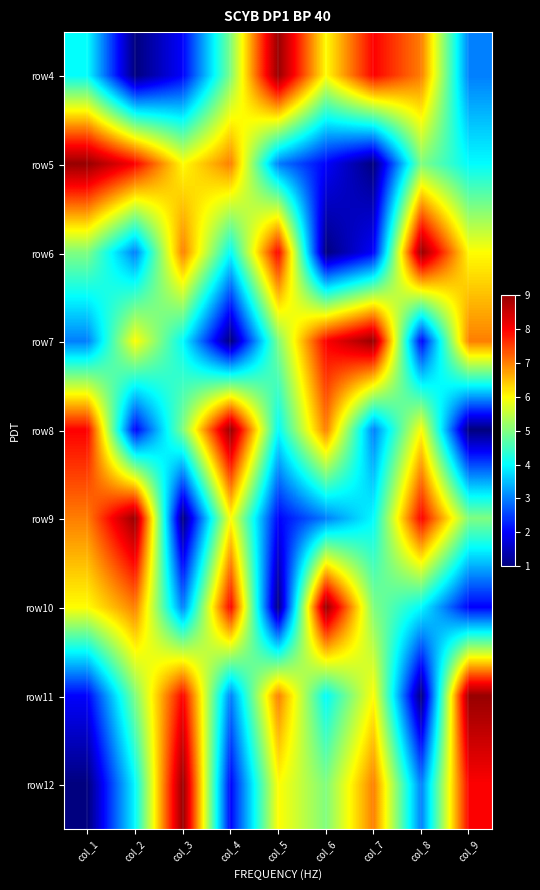

Reading left to right, transcribe all the data shown in this chart.

row4: col_1=4	col_2=1	col_3=2	col_4=5	col_5=9	col_6=6	col_7=8	col_8=7	col_9=3
row5: col_1=9	col_2=8	col_3=6	col_4=7	col_5=3	col_6=2	col_7=1	col_8=5	col_9=4
row6: col_1=5	col_2=3	col_3=7	col_4=4	col_5=8	col_6=1	col_7=2	col_8=9	col_9=6
row7: col_1=3	col_2=6	col_3=4	col_4=1	col_5=5	col_6=8	col_7=9	col_8=2	col_9=7
row8: col_1=8	col_2=2	col_3=5	col_4=9	col_5=4	col_6=7	col_7=3	col_8=6	col_9=1
row9: col_1=7	col_2=9	col_3=1	col_4=6	col_5=2	col_6=3	col_7=4	col_8=8	col_9=5
row10: col_1=6	col_2=7	col_3=3	col_4=8	col_5=1	col_6=9	col_7=5	col_8=4	col_9=2
row11: col_1=2	col_2=5	col_3=8	col_4=3	col_5=7	col_6=4	col_7=6	col_8=1	col_9=9
row12: col_1=1	col_2=4	col_3=9	col_4=2	col_5=6	col_6=5	col_7=7	col_8=3	col_9=8